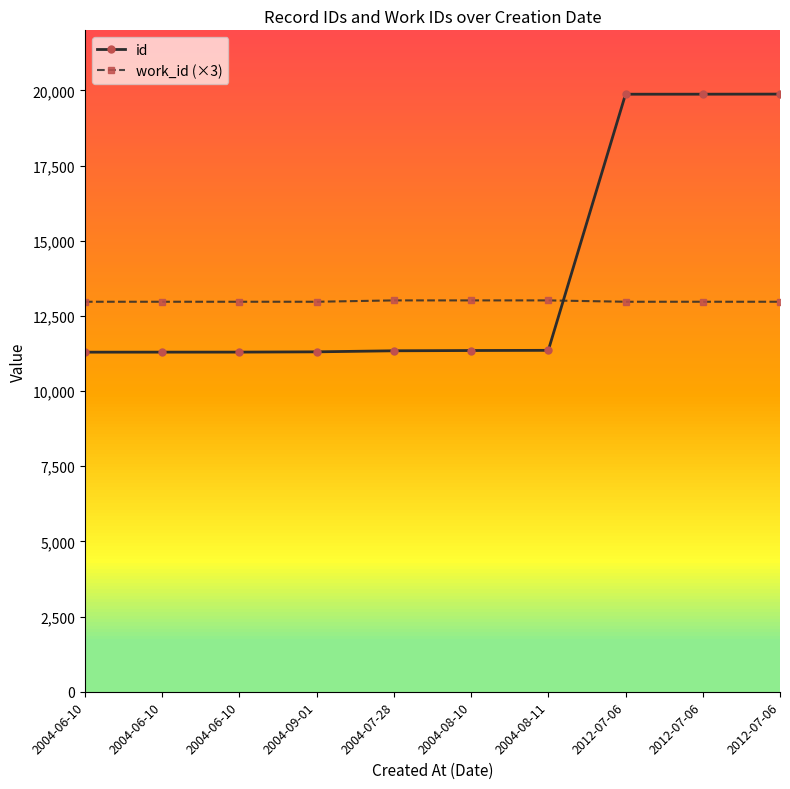

True or false: id has a value of 2724 at 2004-07-28.

False